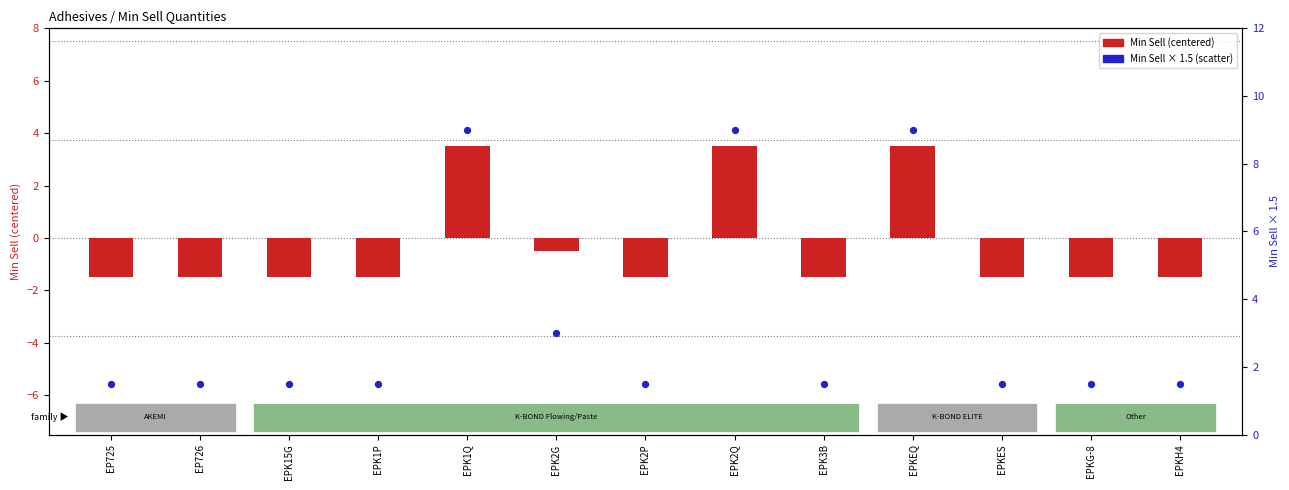

What is the total value across all series at EPKEQ?

12.5